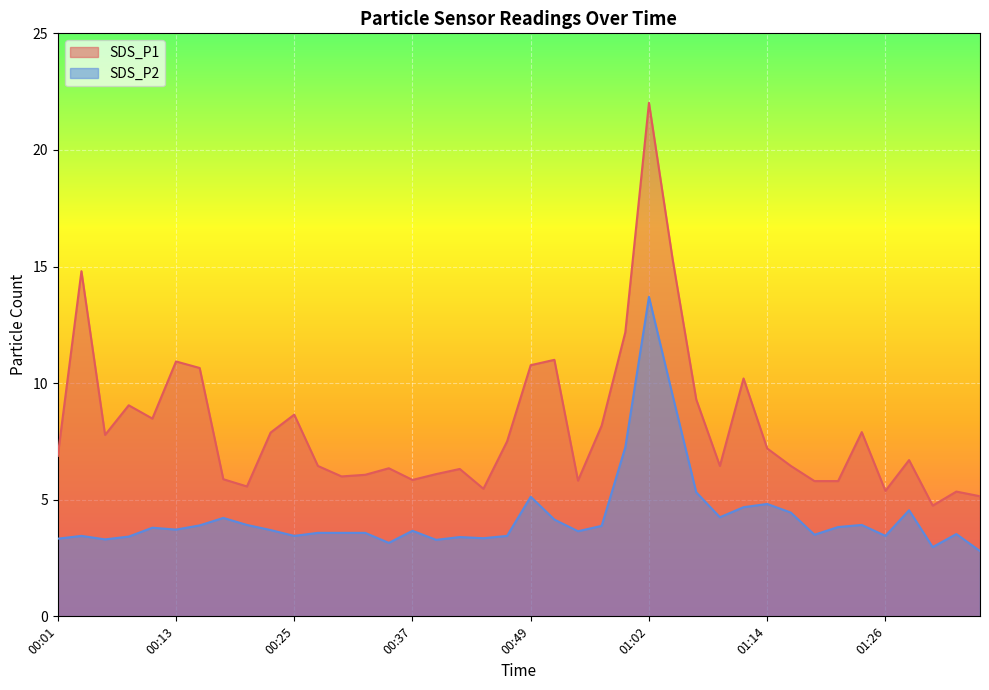

The value of SDS_P1 at 01:21 is 5.8. True or false?

True